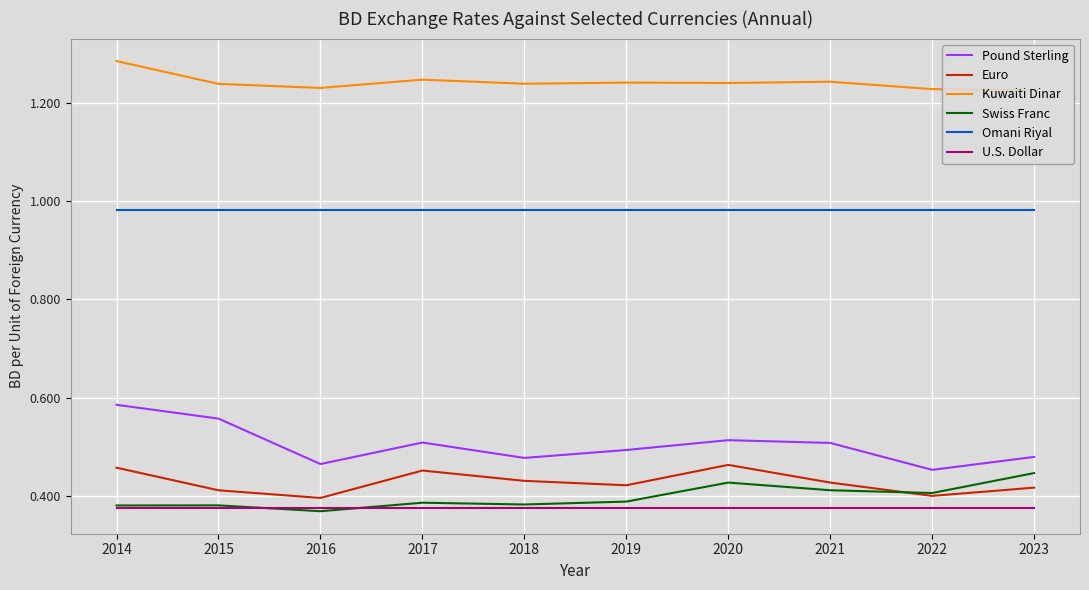

The Pound Sterling series shows 0.2 at 2021. True or false?

False